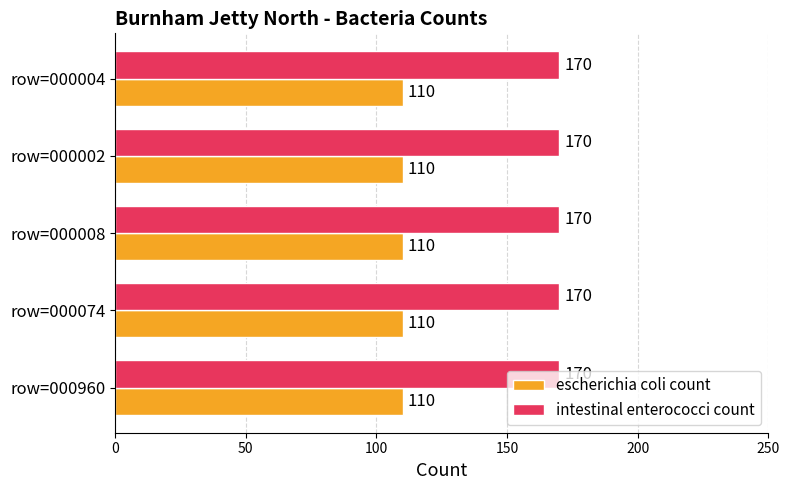

What value does the escherichia coli count series have at row=000008?

110